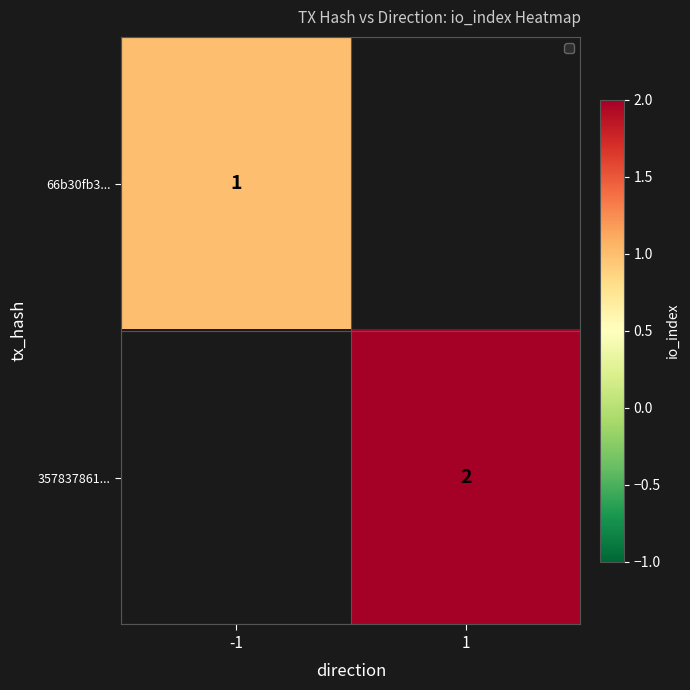

Is it true that 357837861... equals 2 at 1?

True